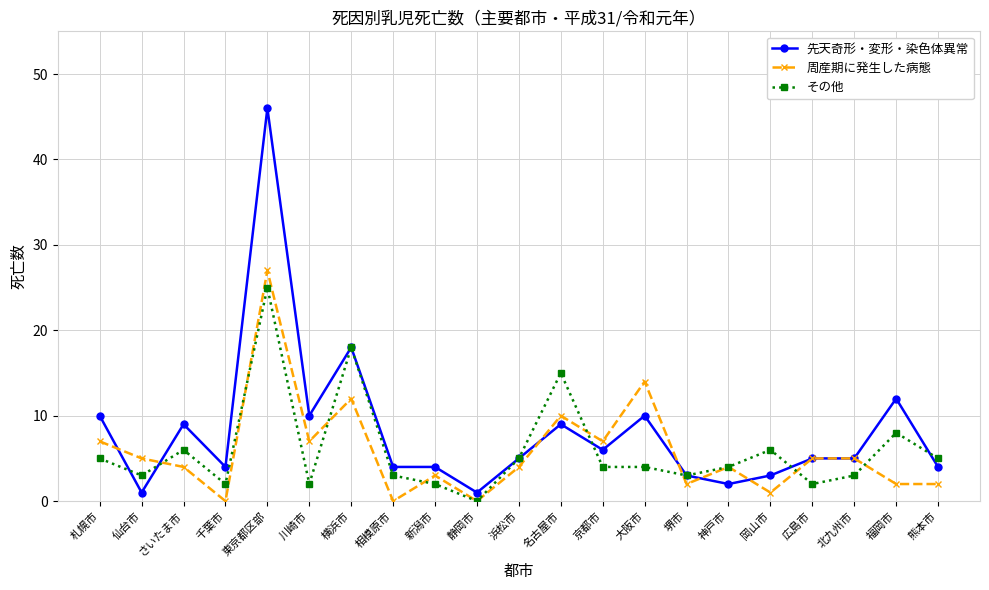

Does the chart have visible grid lines?

Yes